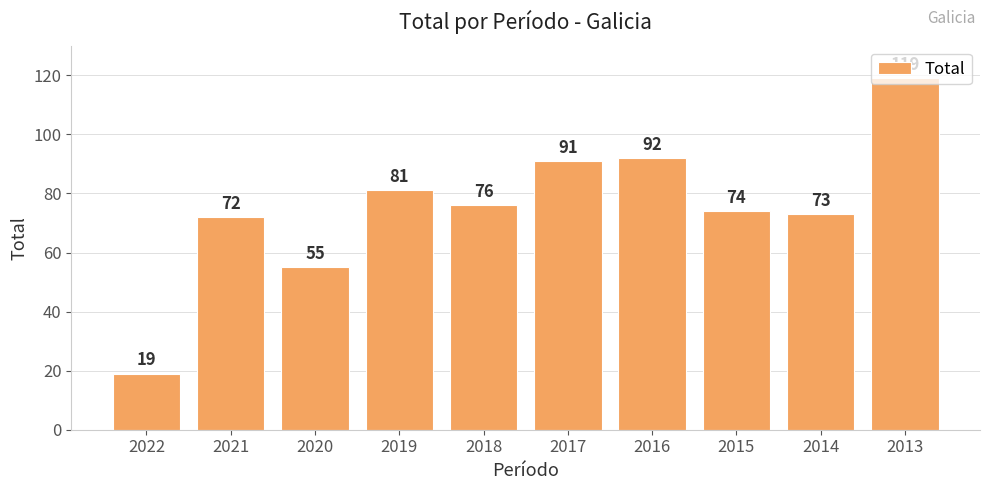

What is the maximum value shown in the chart?

119